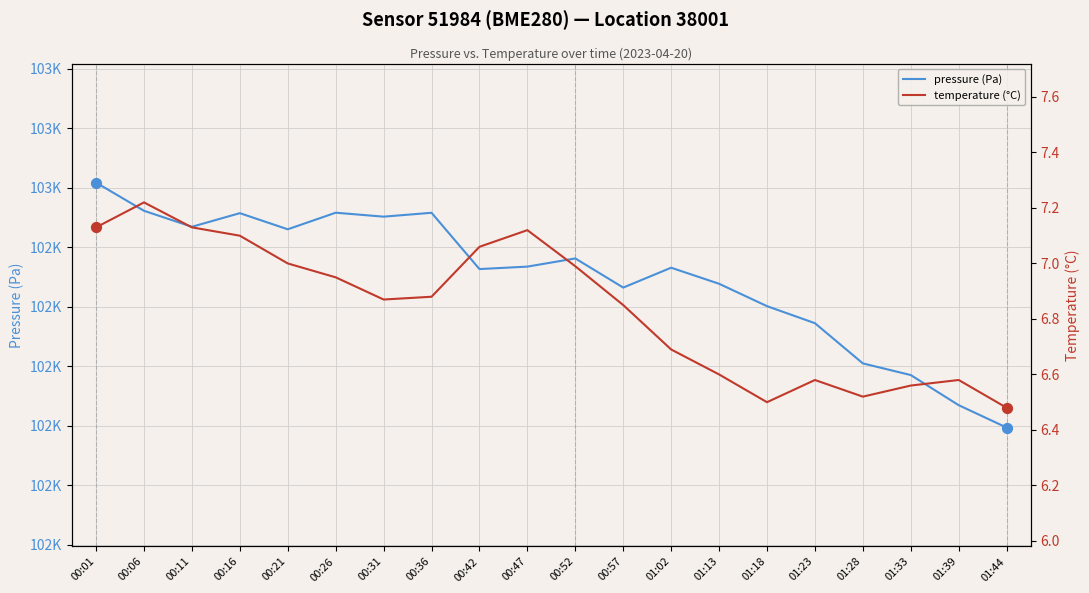

Which series contains the highest Y value?

pressure (Pa)